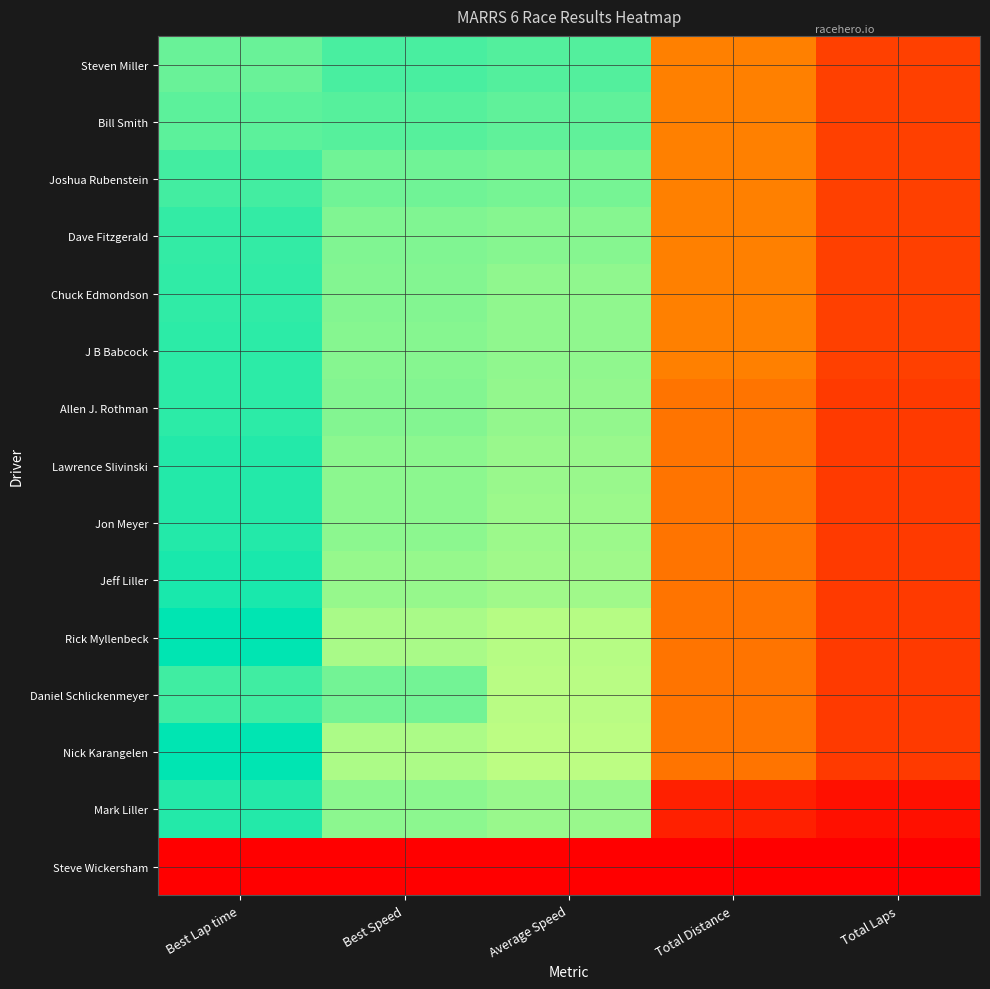

Reading left to right, list all the values displayed in this chart.

Steven Miller: Best Lap time=82.9	Best Speed=86.9	Average Speed=85.5	Total Distance=24.0	Total Laps=12.0
Bill Smith: Best Lap time=84.4	Best Speed=85.3	Average Speed=84.2	Total Distance=24.0	Total Laps=12.0
Joshua Rubenstein: Best Lap time=87.3	Best Speed=82.4	Average Speed=81.5	Total Distance=24.0	Total Laps=12.0
Dave Fitzgerald: Best Lap time=89.4	Best Speed=80.5	Average Speed=79.7	Total Distance=24.0	Total Laps=12.0
Chuck Edmondson: Best Lap time=89.8	Best Speed=80.2	Average Speed=78.6	Total Distance=24.0	Total Laps=12.0
J B Babcock: Best Lap time=90.2	Best Speed=79.8	Average Speed=78.5	Total Distance=24.0	Total Laps=12.0
Allen J. Rothman: Best Lap time=89.9	Best Speed=80.1	Average Speed=78.2	Total Distance=22.0	Total Laps=11.0
Lawrence Slivinski: Best Lap time=91.2	Best Speed=78.9	Average Speed=77.3	Total Distance=22.0	Total Laps=11.0
Jon Meyer: Best Lap time=91.4	Best Speed=78.8	Average Speed=77.2	Total Distance=22.0	Total Laps=11.0
Jeff Liller: Best Lap time=92.4	Best Speed=77.9	Average Speed=76.5	Total Distance=22.0	Total Laps=11.0
Rick Myllenbeck: Best Lap time=95.2	Best Speed=75.6	Average Speed=74.1	Total Distance=22.0	Total Laps=11.0
Daniel Schlickenmeyer: Best Lap time=88.0	Best Speed=81.8	Average Speed=73.6	Total Distance=22.0	Total Laps=11.0
Nick Karangelen: Best Lap time=95.5	Best Speed=75.4	Average Speed=73.4	Total Distance=22.0	Total Laps=11.0
Mark Liller: Best Lap time=91.2	Best Speed=79.0	Average Speed=77.3	Total Distance=6.0	Total Laps=3.0
Steve Wickersham: Best Lap time=0.0	Best Speed=0.0	Average Speed=0.0	Total Distance=0.0	Total Laps=0.0